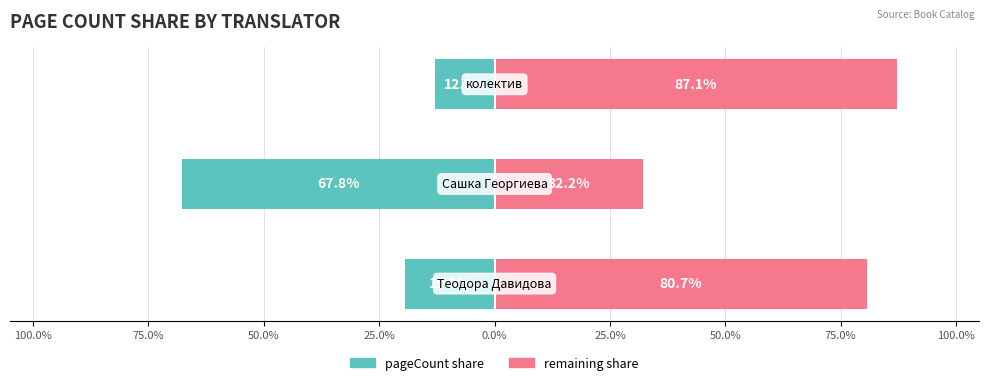

Between 100.0% and 50.0%, which is larger?

50.0%